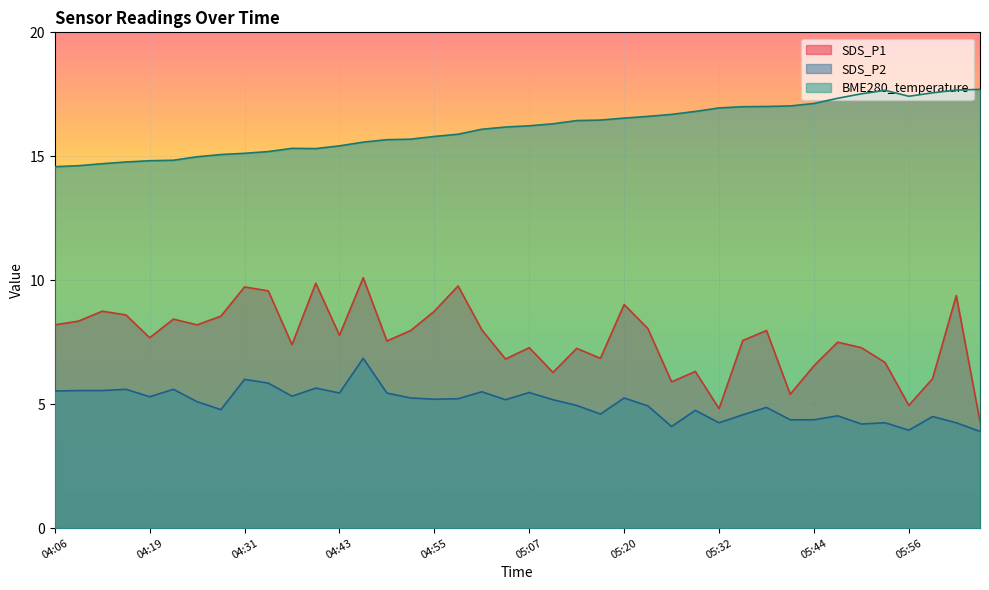

What is the label of the 26th point from the left?

05:23